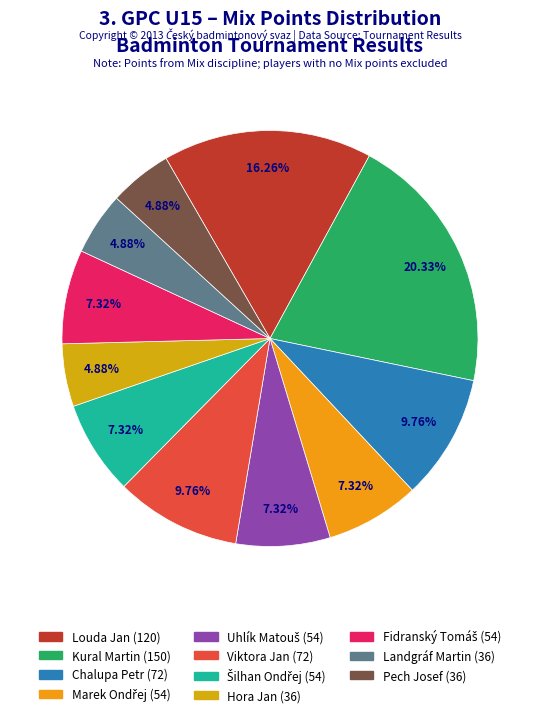

Between Viktora Jan and Hora Jan, which is larger?

Viktora Jan